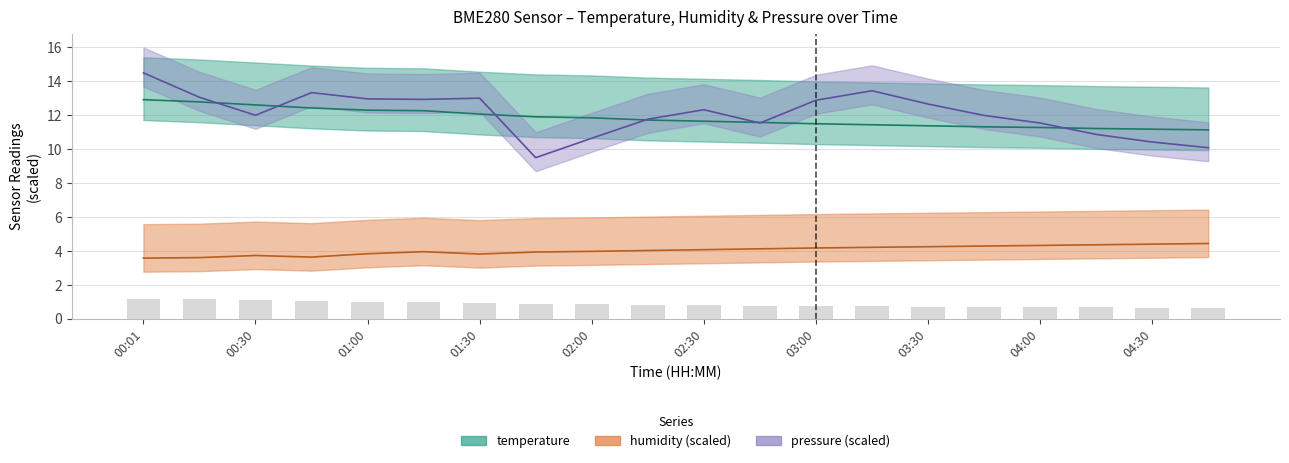

Where does the pressure_scaled series first go above 12?

00:01